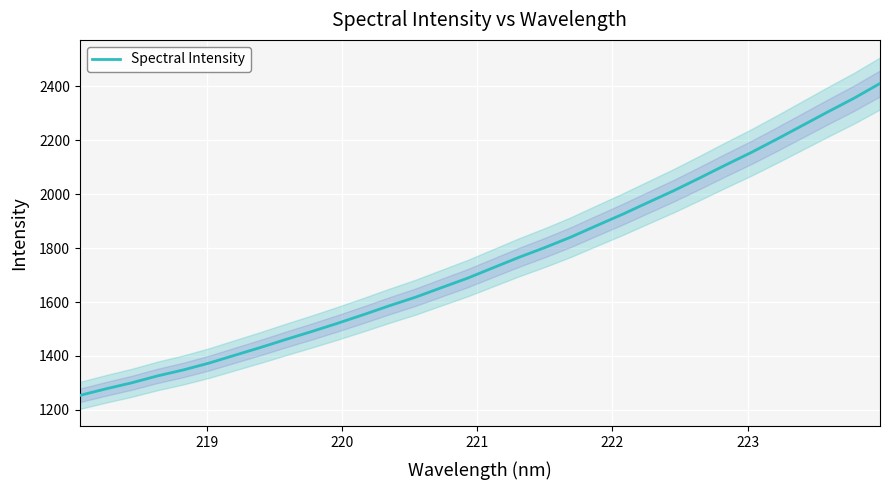

What is the lowest value of the Spectral Intensity series?

1253.7